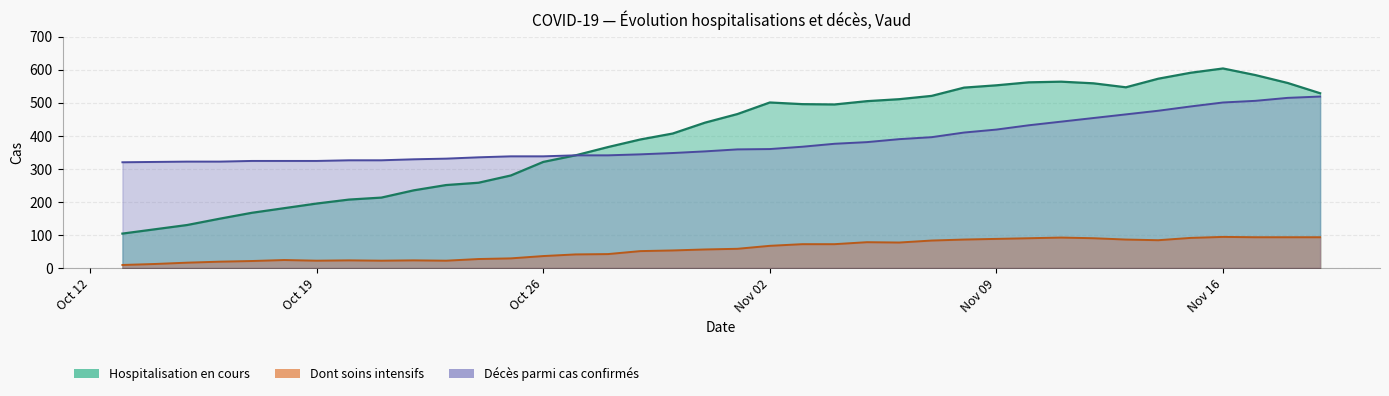

True or false: Dont soins intensifs and Décès parmi cas confirmés cross at least once.

False